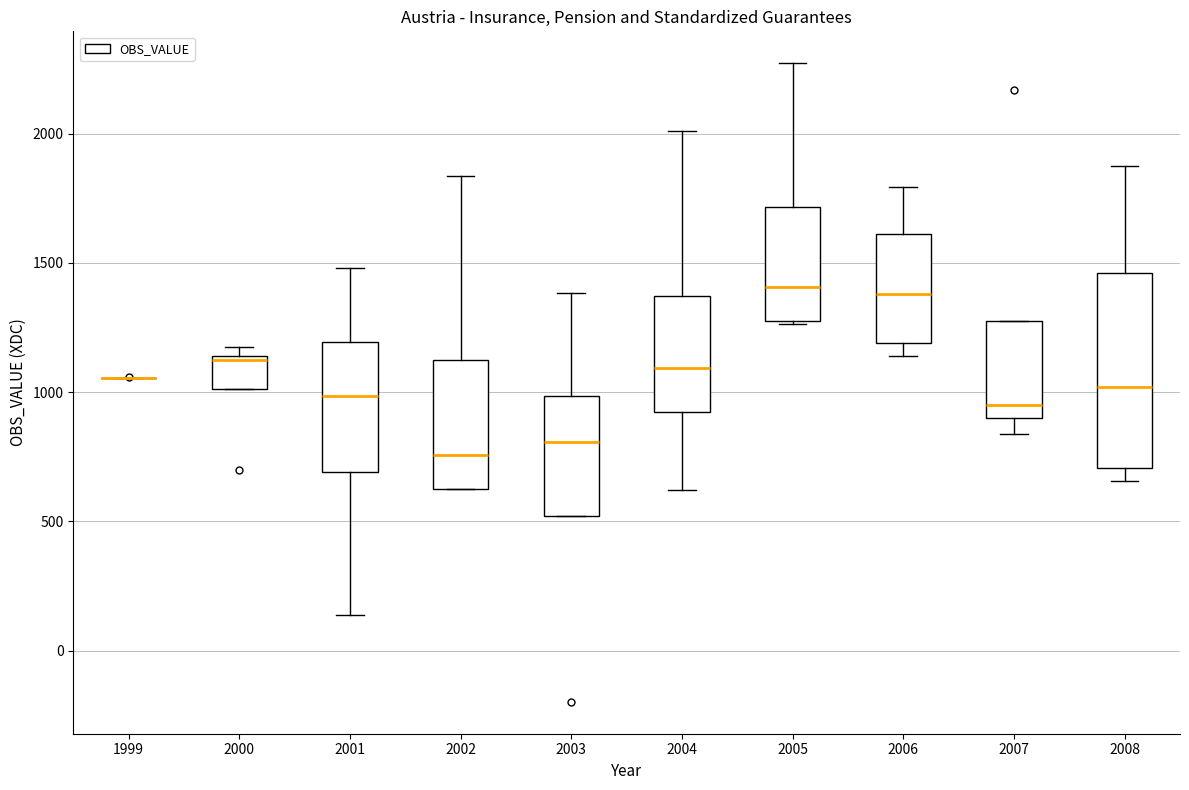

Which box is the tallest, from its lower edge to its upper edge?

2008